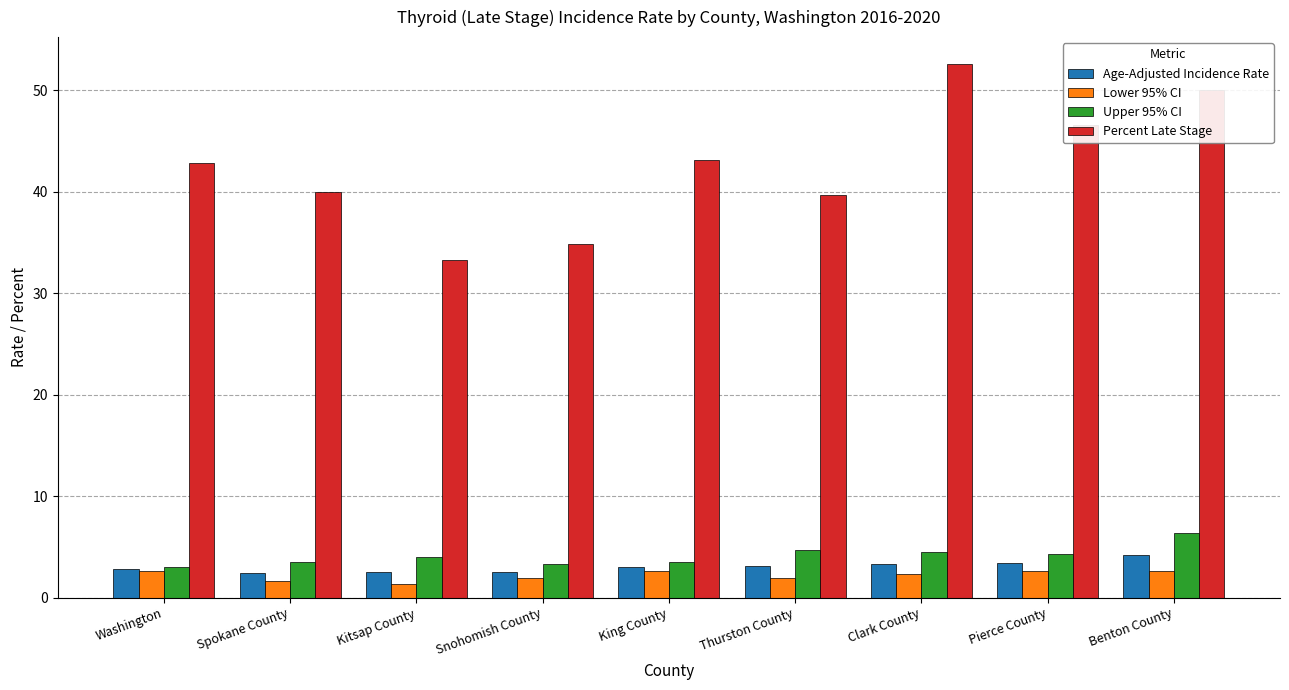

Where does the Percent Late Stage series first go above 42?

Washington